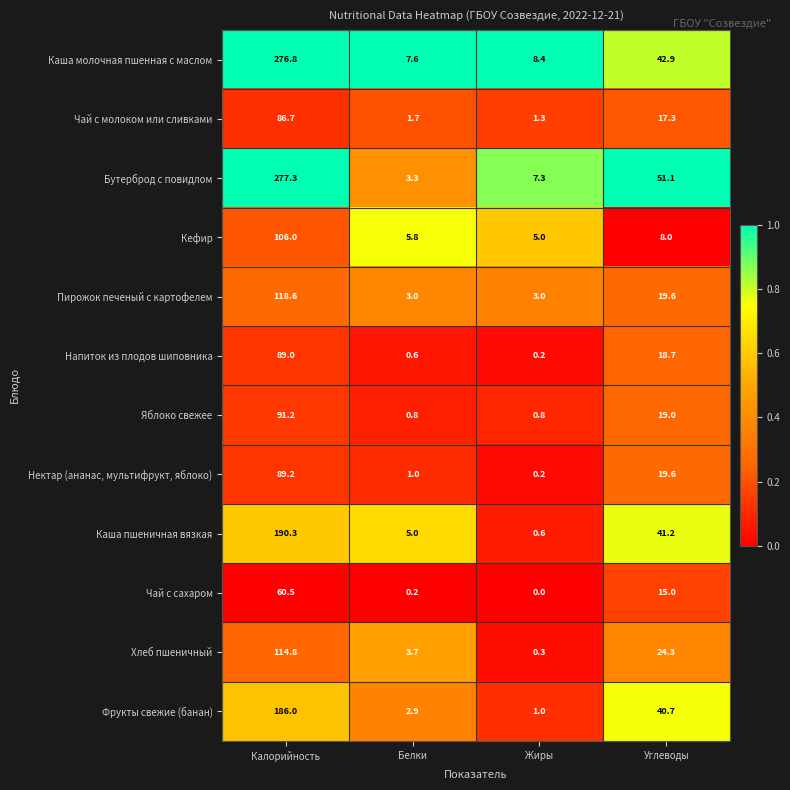

True or false: Бутерброд с повидлом has a value of 3.3 at Белки.

True